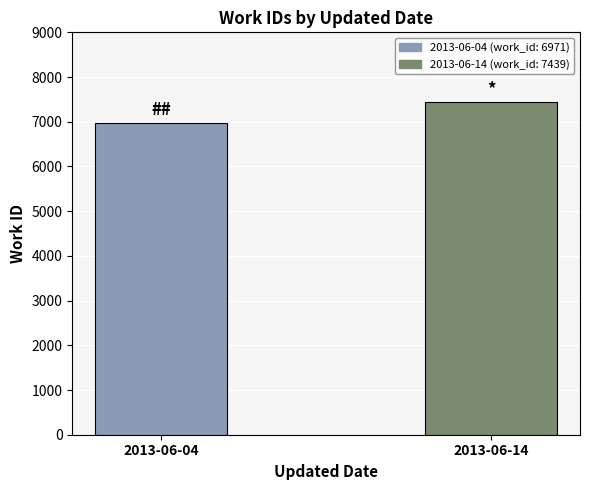

Between 2013-06-14 and 2013-06-04, which is larger?

2013-06-14